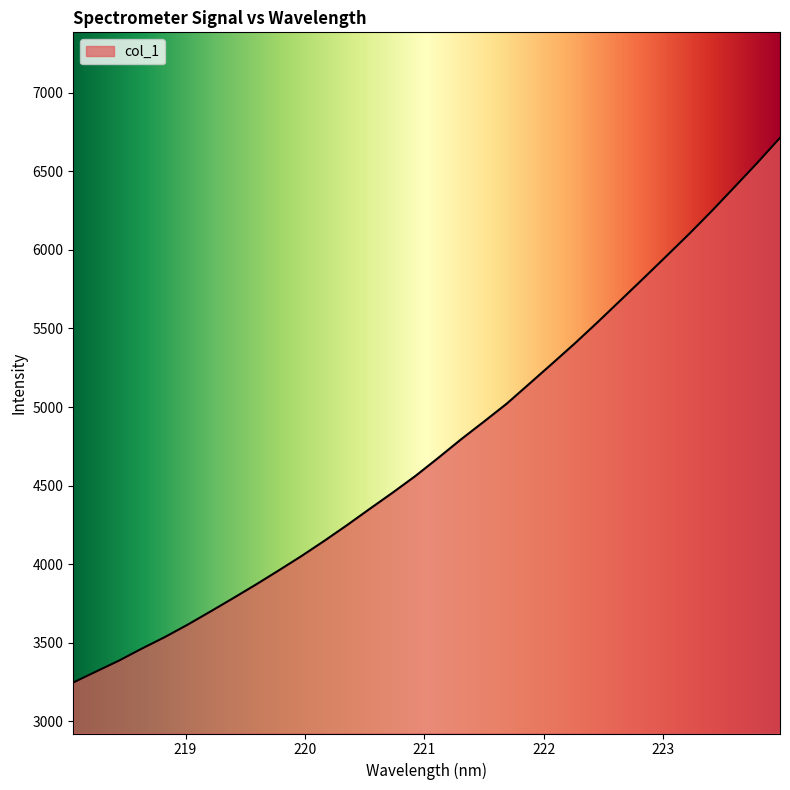

What is the greatest value displayed?

6713.1